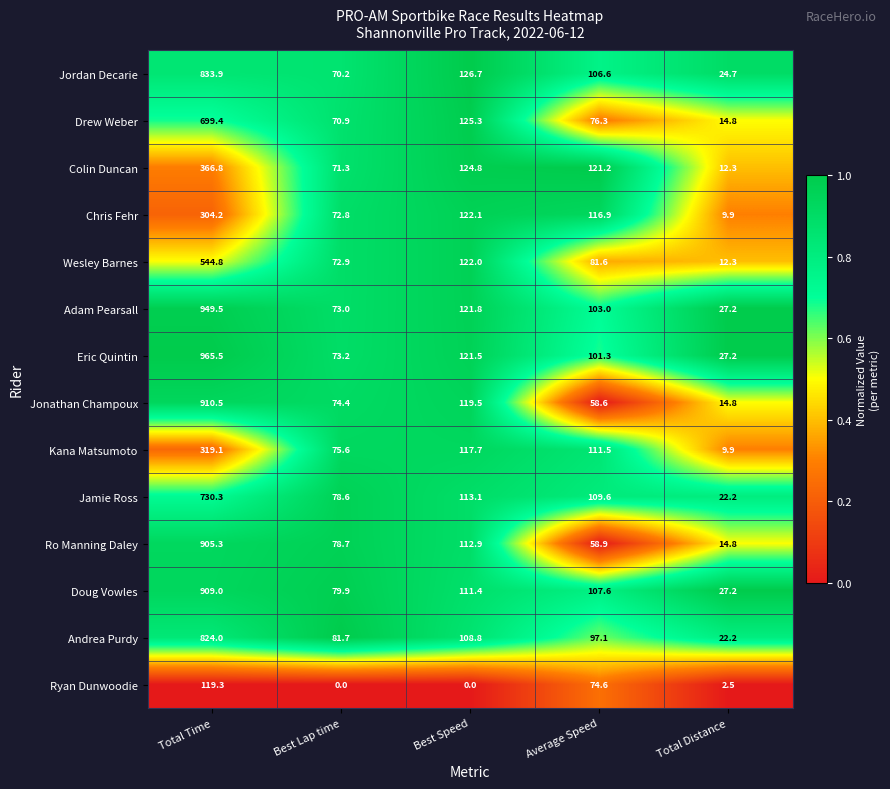

What is the sum of all Jonathan Champoux values?

1177.8